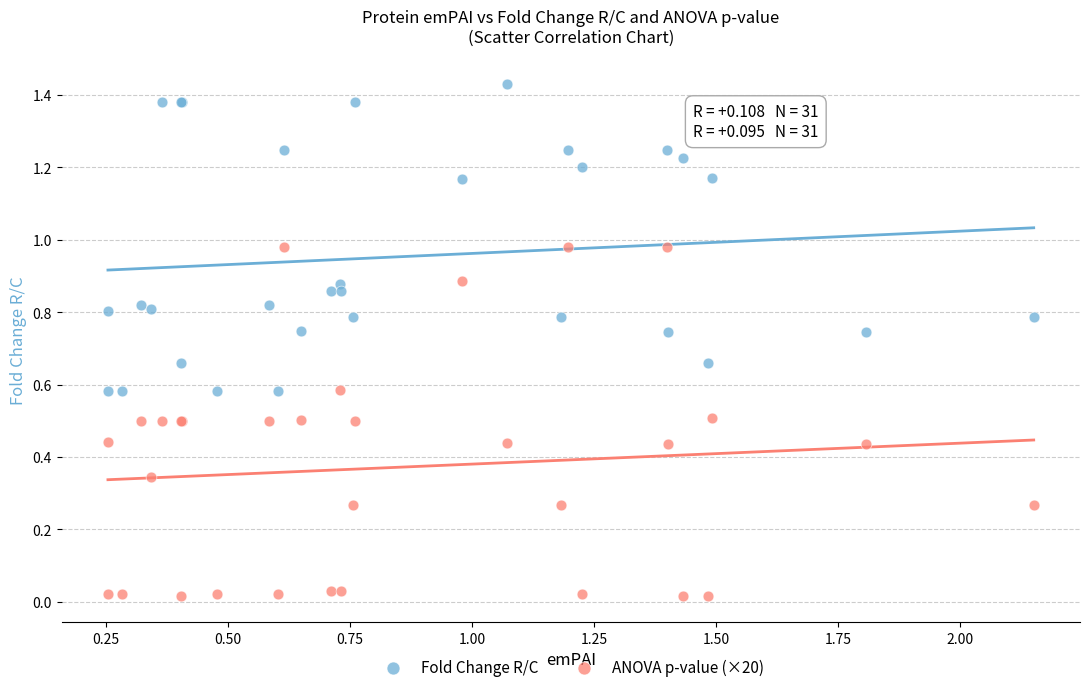

Which series contains the highest Y value?

Fold Change R/C